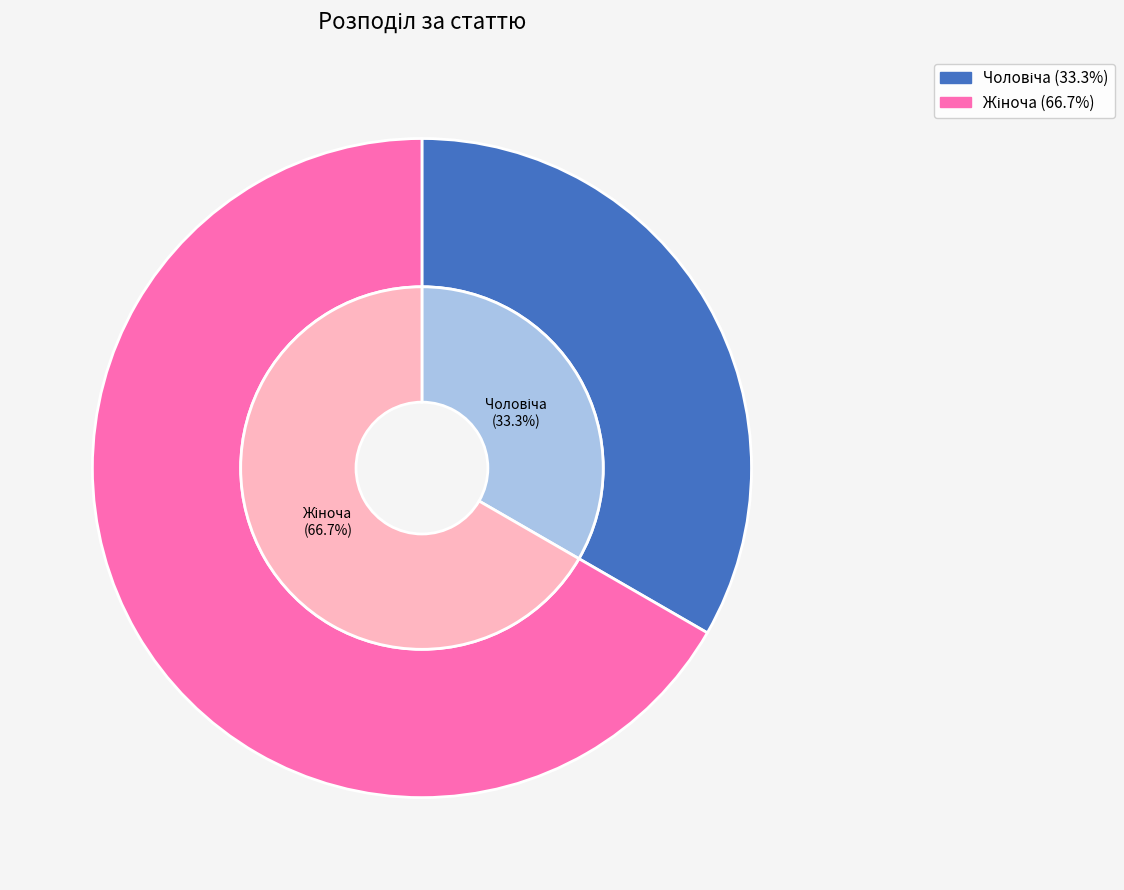

Rank the categories by value from highest to lowest.

Жіноча, Чоловіча